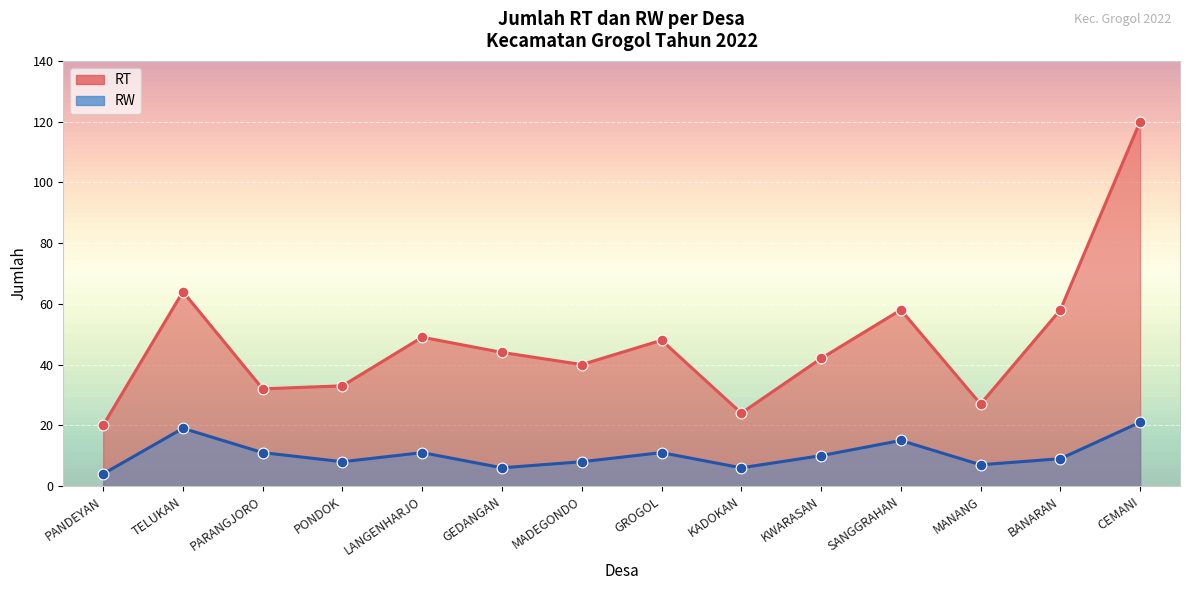

Approximately how many times larger is the value at PONDOK compared to PARANGJORO?

1.0